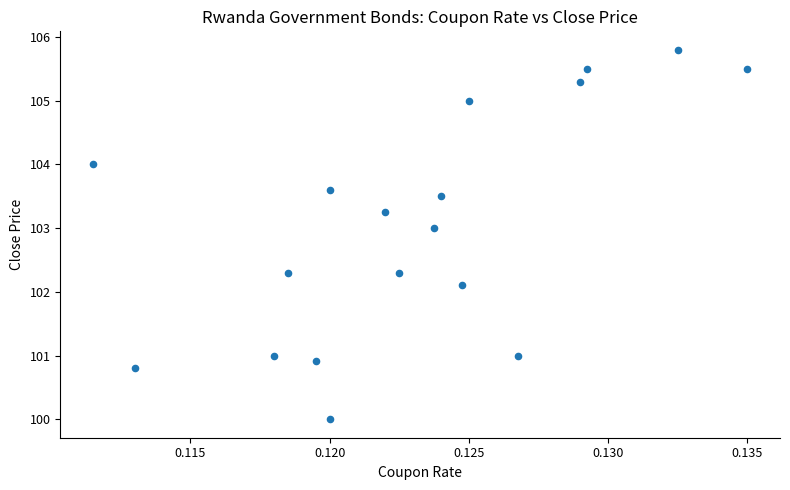

What is the range of Y values (max minus min)?

5.8